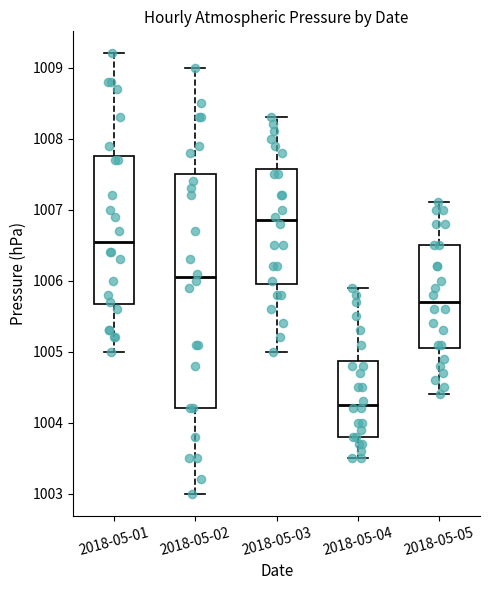

Reading left to right, read every box against the y-axis: the position of its median line, the range the box covers, and the ends of its whiskers. The values are not printed on the chart, so give them approximately, as read against the axis.

2018-05-01: median 1006.6, box 1005.7 to 1007.8, whiskers 1005.0 to 1009.2
2018-05-02: median 1006.1, box 1004.2 to 1007.5, whiskers 1003.0 to 1009.0
2018-05-03: median 1006.9, box 1006.0 to 1007.6, whiskers 1005.0 to 1008.3
2018-05-04: median 1004.3, box 1003.8 to 1004.9, whiskers 1003.5 to 1005.9
2018-05-05: median 1005.7, box 1005.1 to 1006.5, whiskers 1004.4 to 1007.1